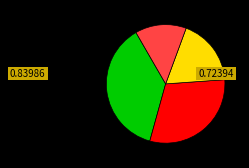

Is there any slice that represents more than half of the pie?

No